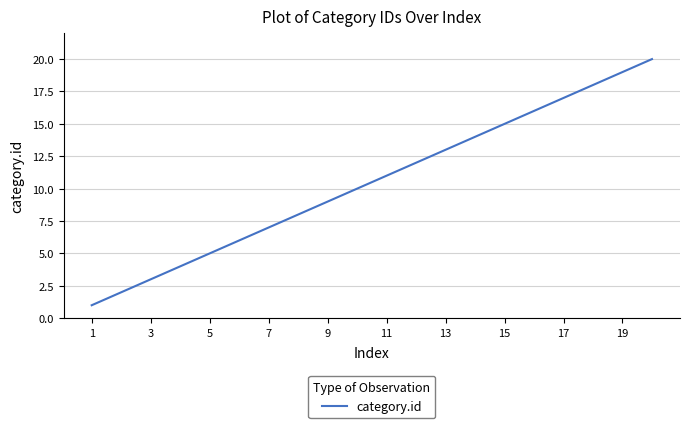

Reading left to right, list all the values displayed in this chart.

1	2	3	4	5	6	7	8	9	10	11	12	13	14	15	16	17	18	19	20